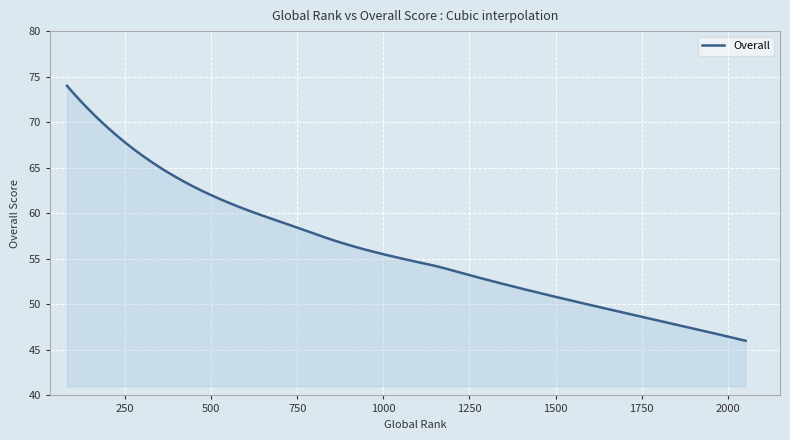

What is the smallest value displayed?

46.0